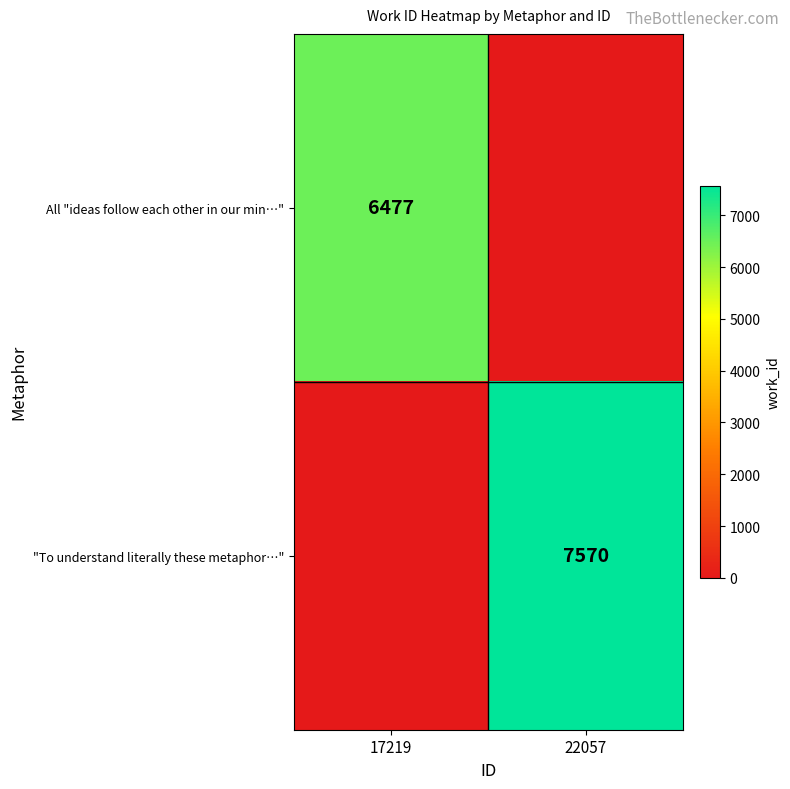

The value of All "ideas follow each other in our min…" at 17219 is 10526. True or false?

False